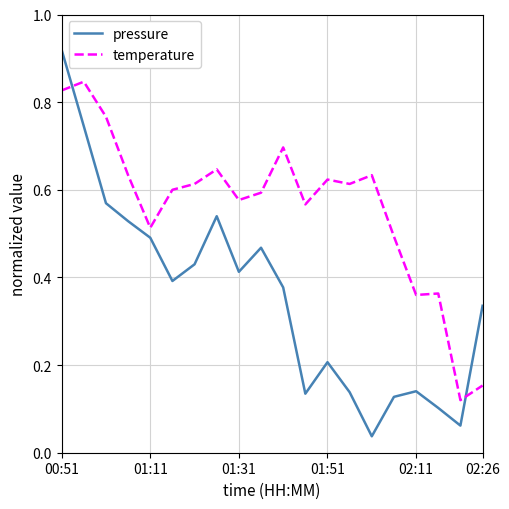

Which series has the widest spread of values?

pressure